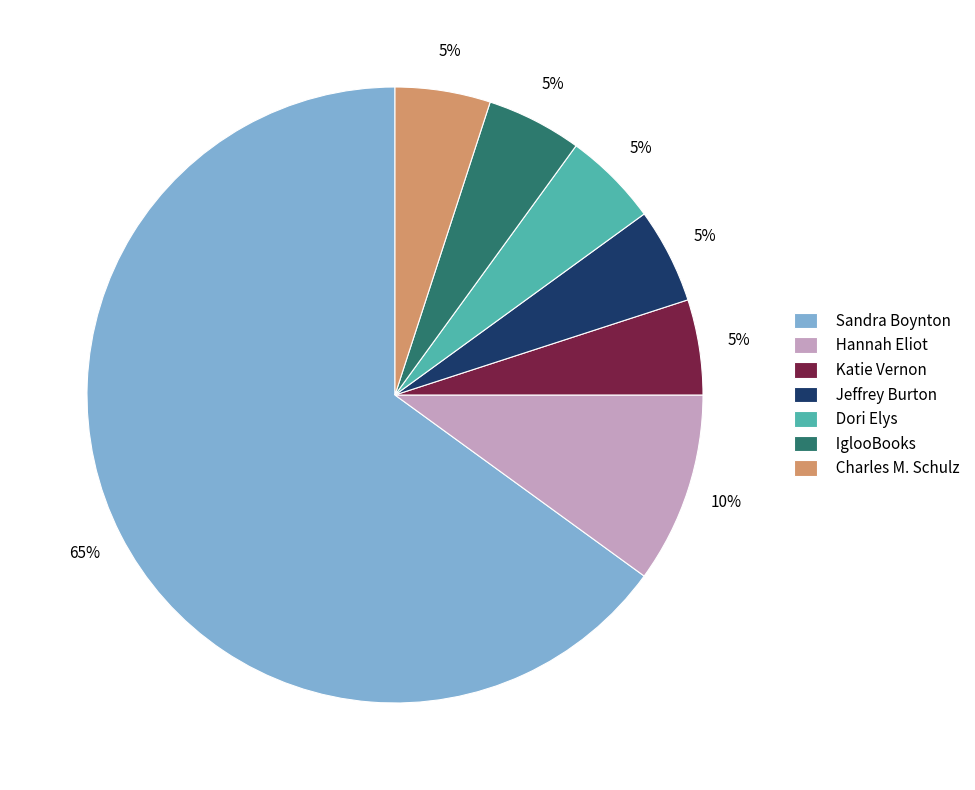

What percentage is the Hannah Eliot slice, to the nearest percent?

10%